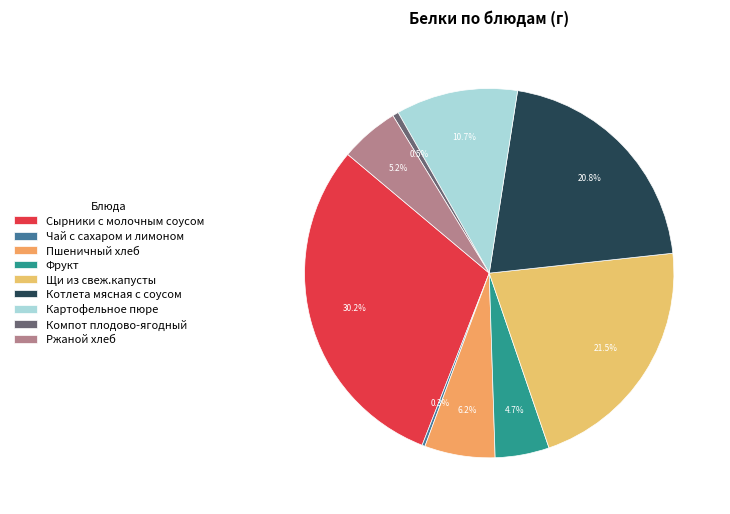

Does any single category account for the majority?

No